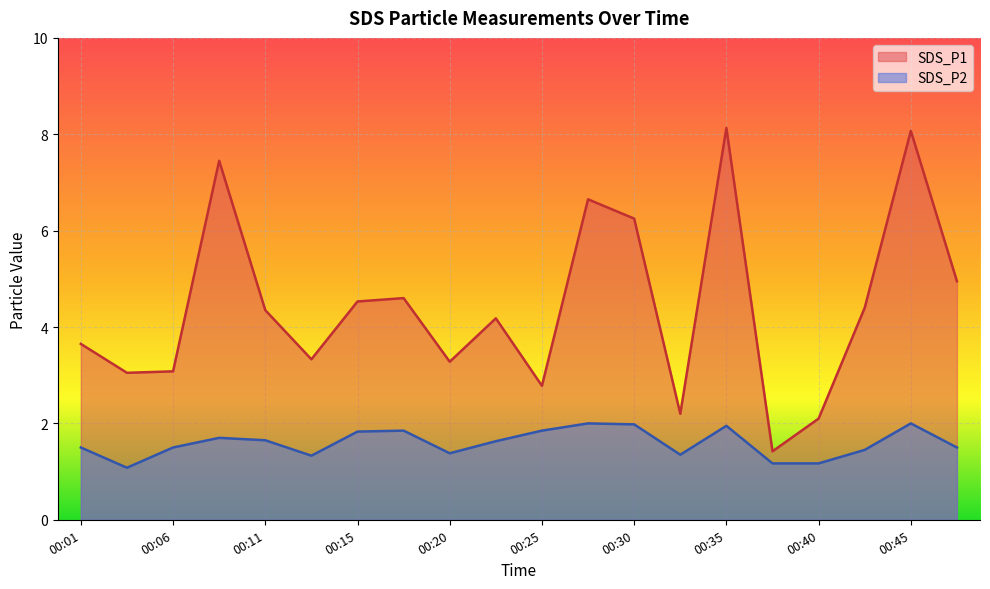

What is the difference between the maximum and minimum values in the SDS_P1 series?

6.7